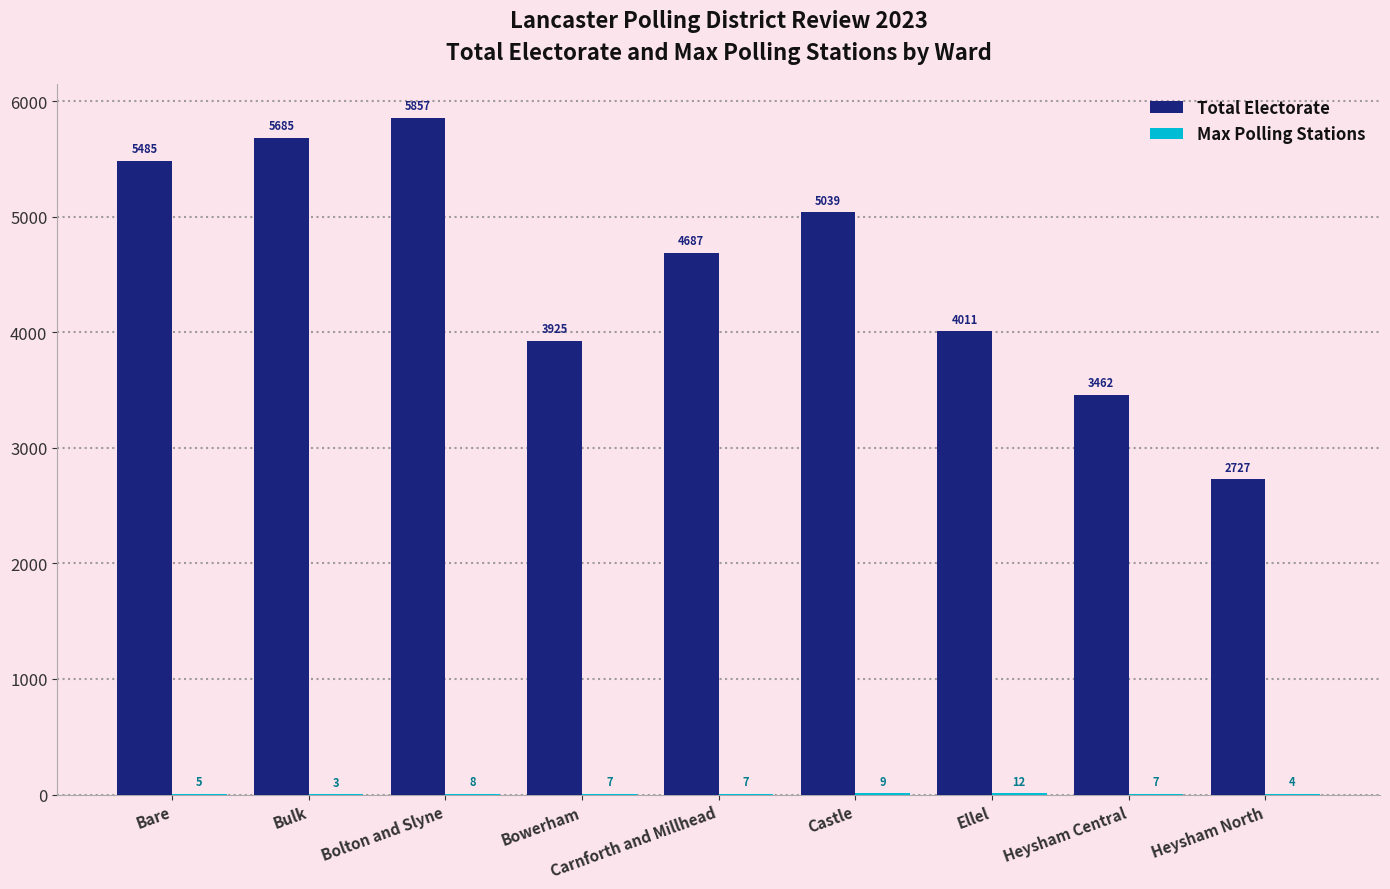

At which label is Total Electorate closest to 4292?

Ellel